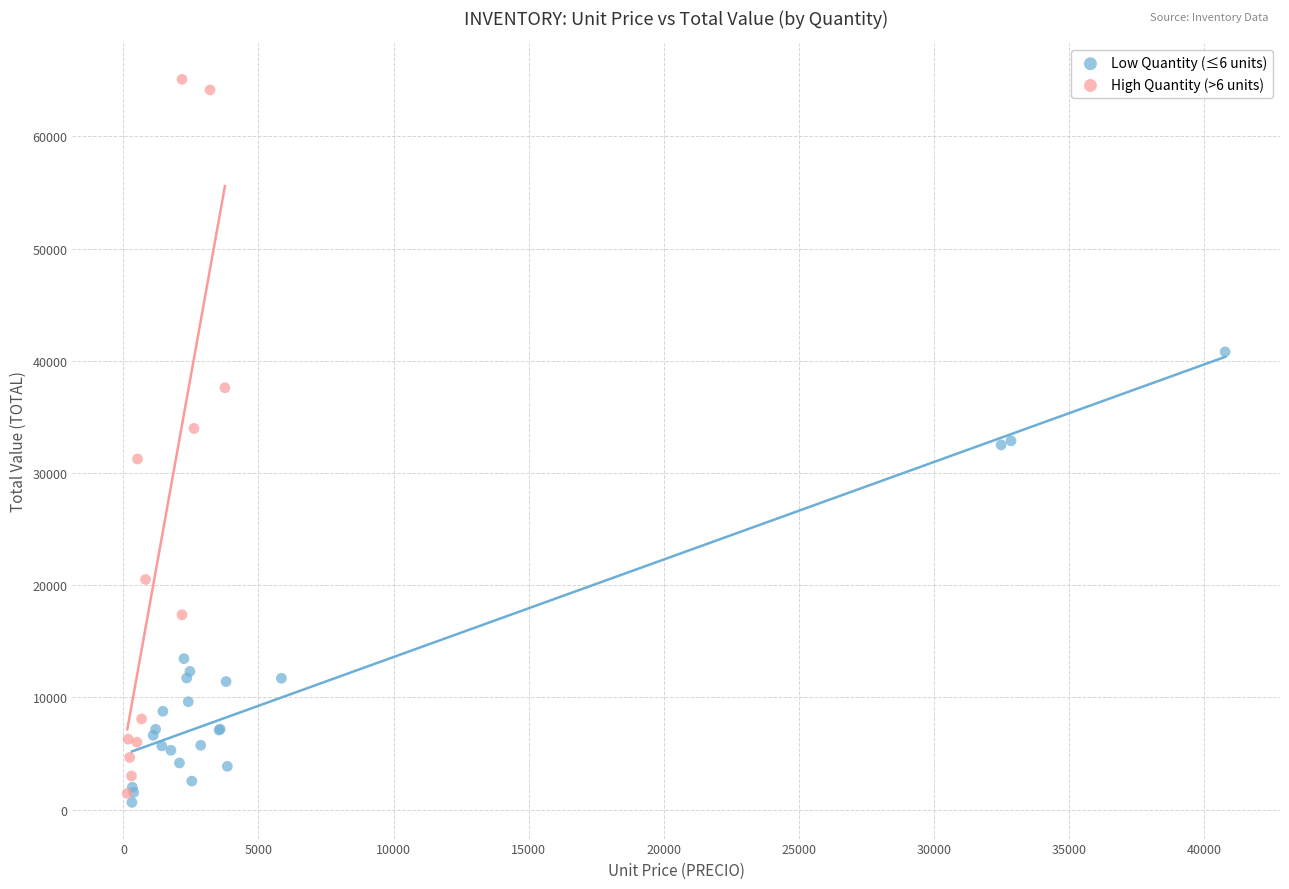

Which series contains the highest Y value?

High Quantity (>6 units)